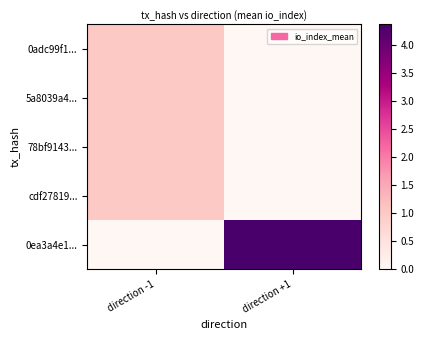

Which series has the largest range (max minus min)?

0ea3a4e1...